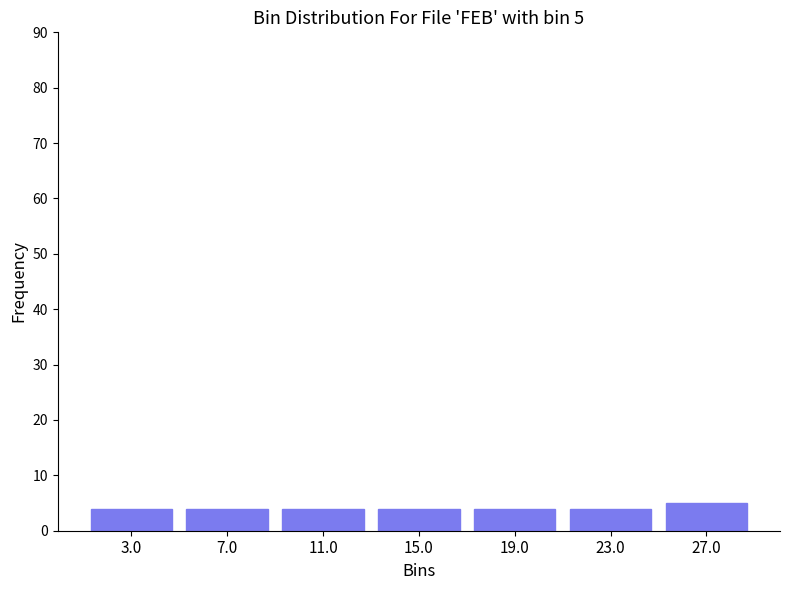

Over which range of the x-axis is the bar tallest?

25 to 29